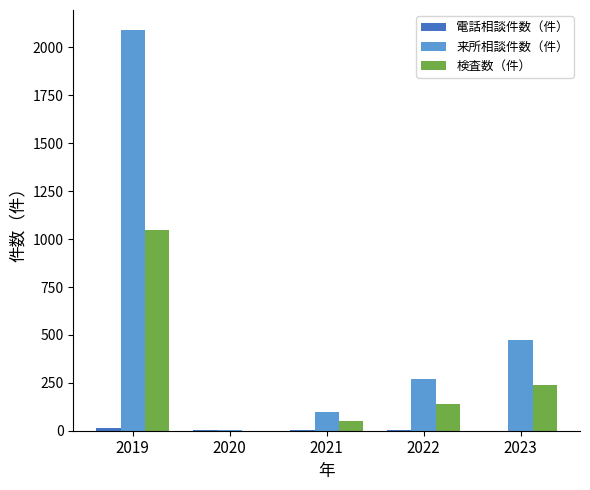

What is the sum of all 検査数（件） values?

1474